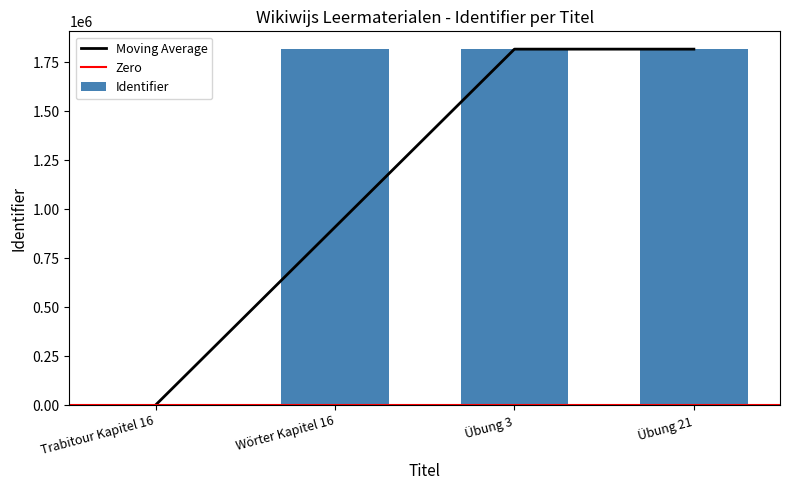

Reading right to left, list all the values displayed in this chart.

Übung 21=1816883	Übung 3=1816827	Wörter Kapitel 16=1816826	Trabitour Kapitel 16=0